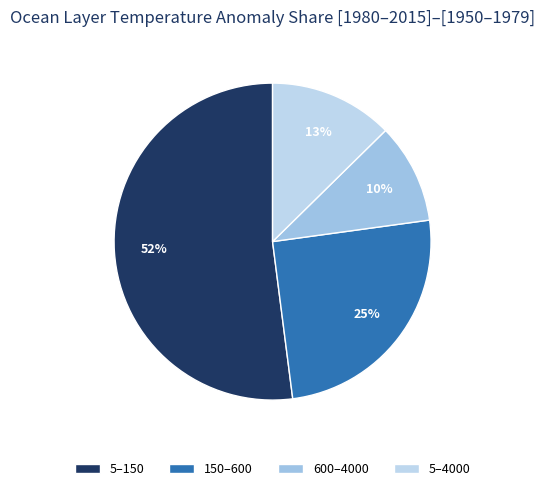

What is the smallest slice in the pie chart?

600–4000